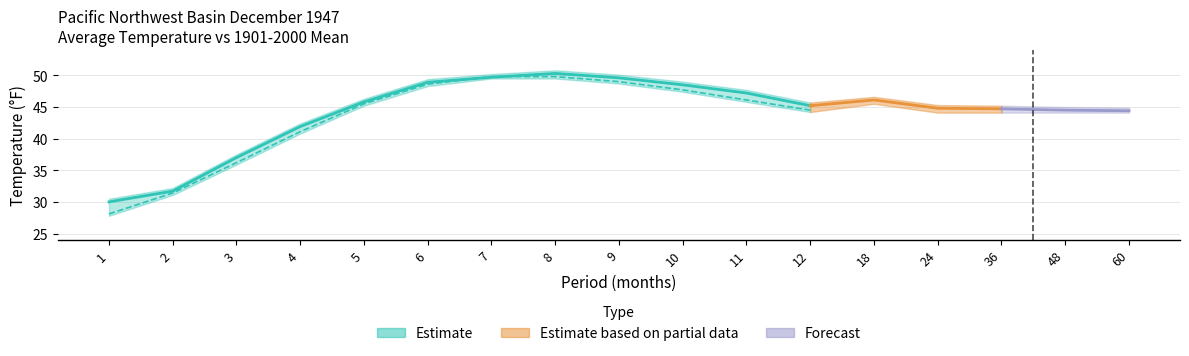

How many series are shown in this chart?

3